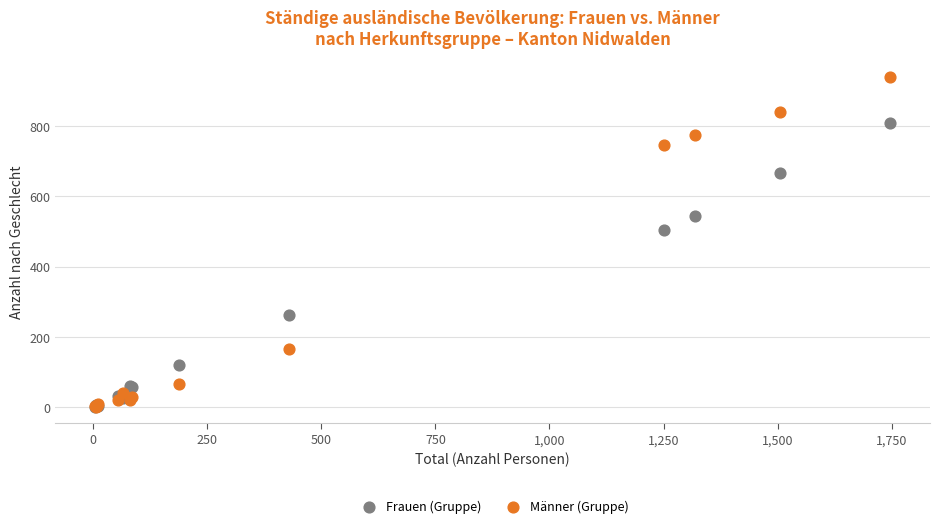

Which series contains the highest Y value?

Männer (Gruppe)